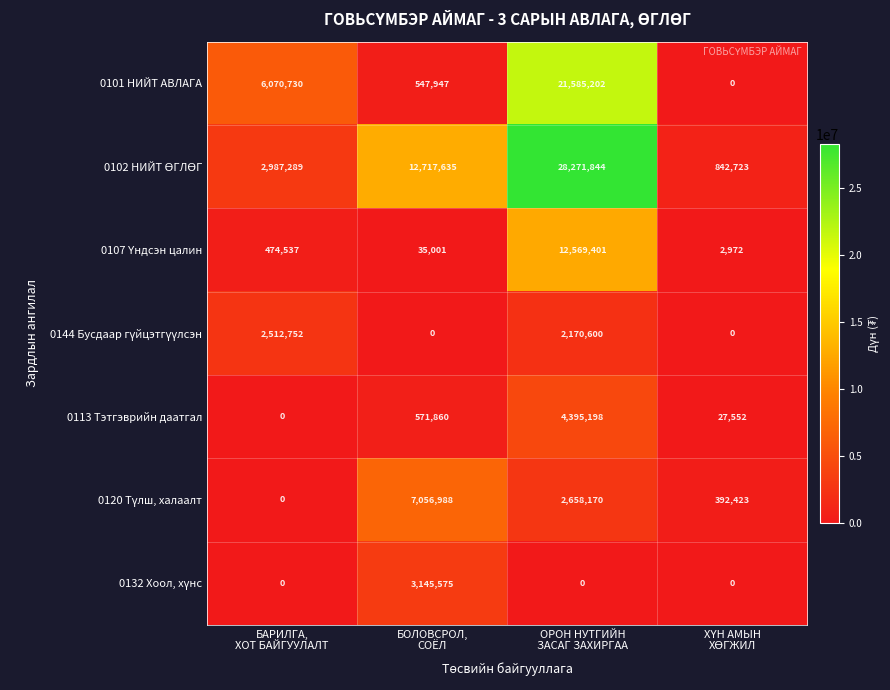

What is the greatest value displayed?

28271844